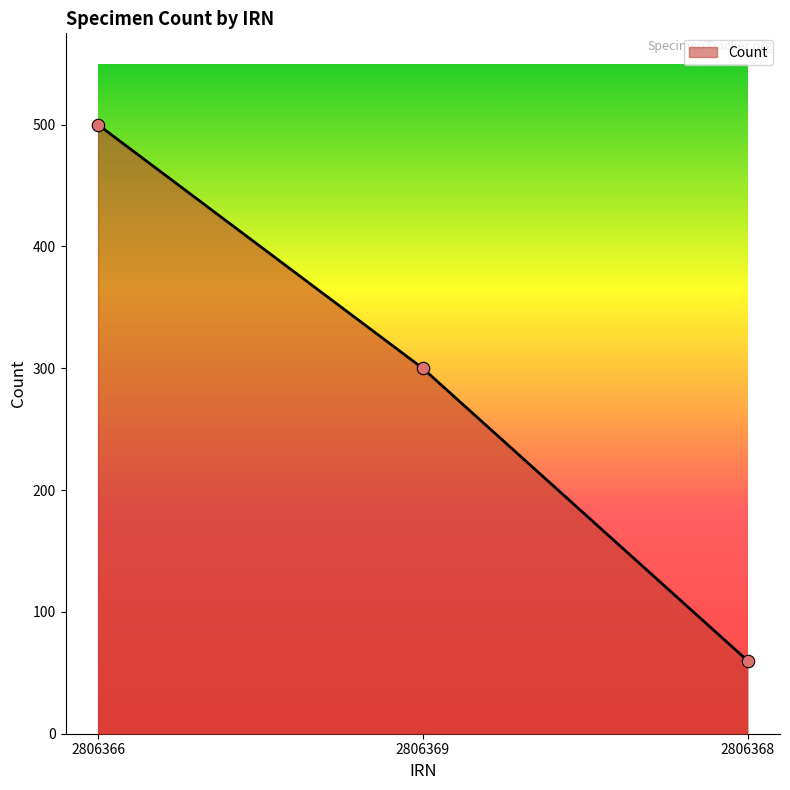

Approximately how many times larger is the value at 2806368 compared to 2806366?

0.1